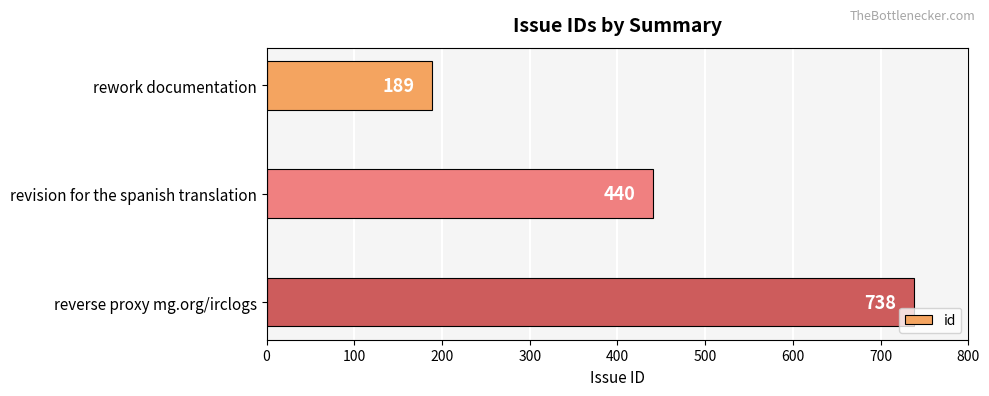

Reading top to bottom, list all the values displayed in this chart.

189	440	738